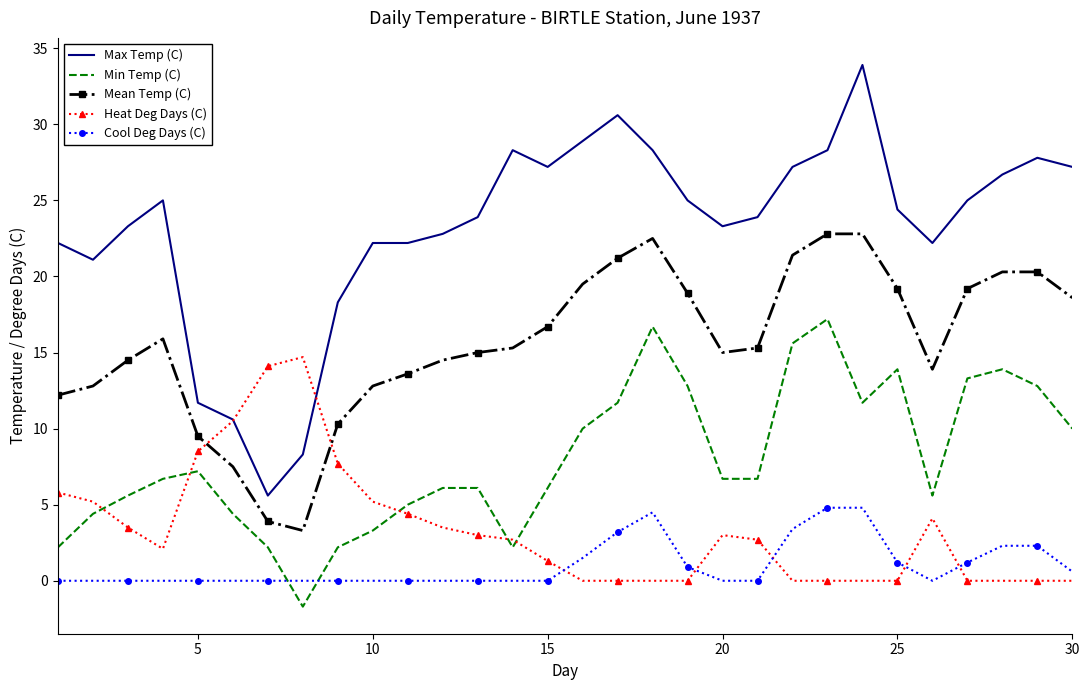

Rank the series by their maximum value, from lowest to highest.

Cool Deg Days (C), Heat Deg Days (C), Min Temp (C), Mean Temp (C), Max Temp (C)